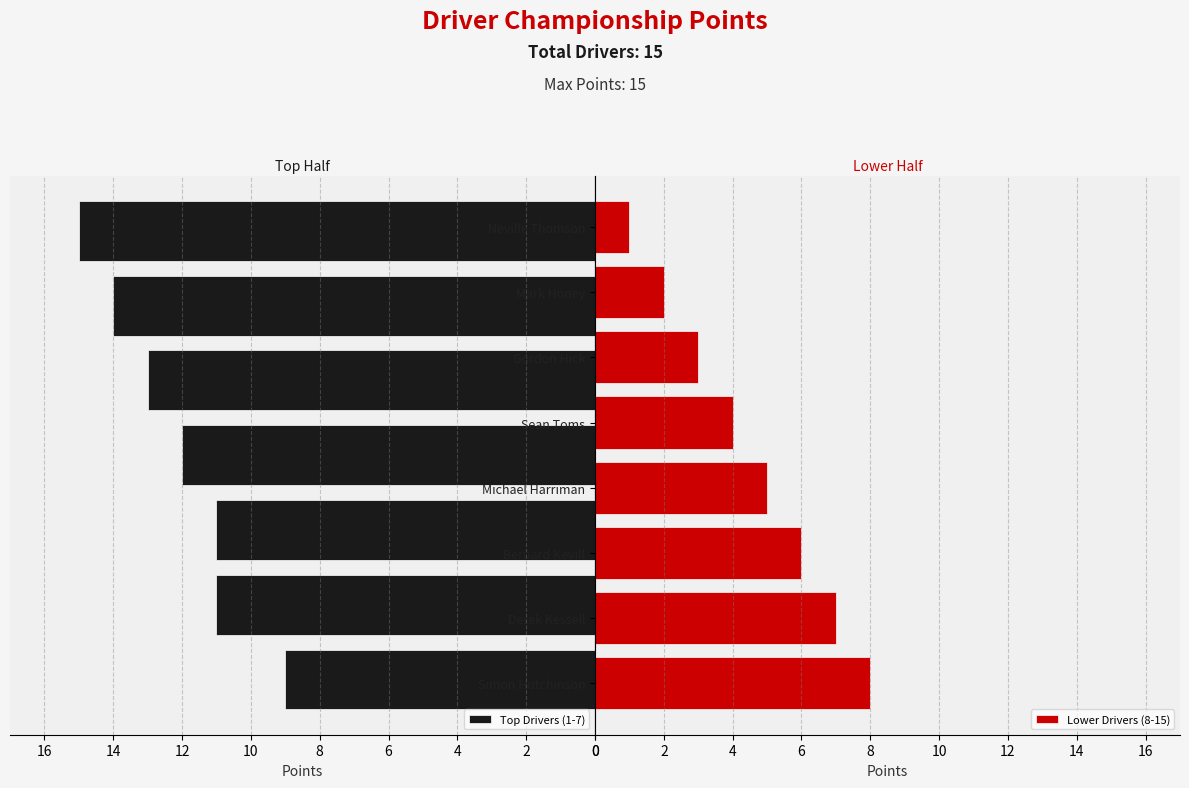

What is the minimum value shown in the chart?

1